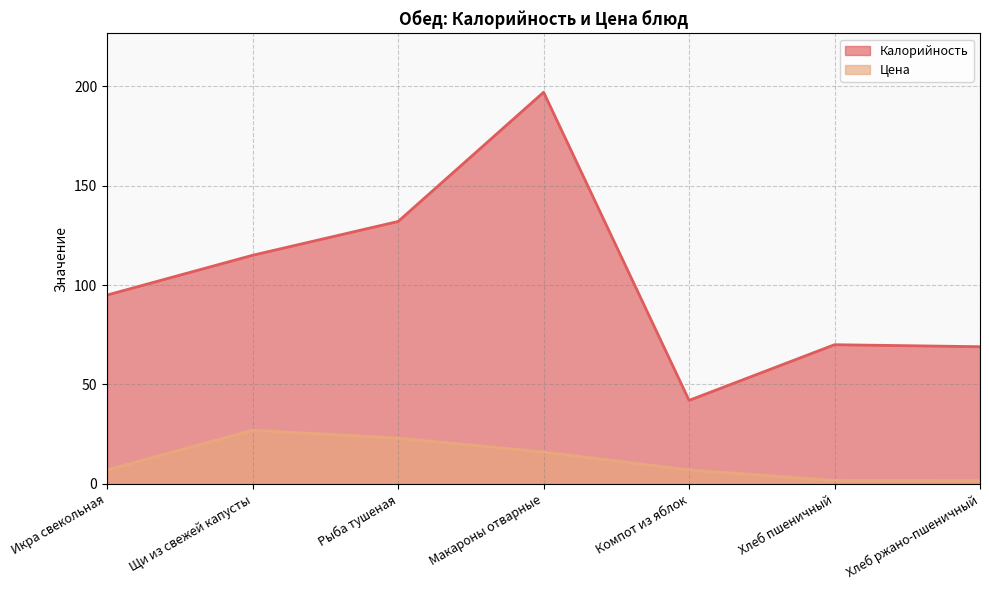

What is the total value across all series at Рыба тушеная?

155.0